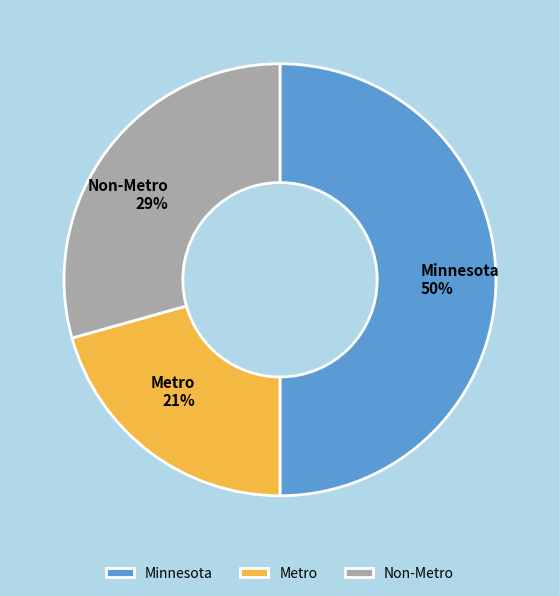

Combined, do Minnesota and Metro account for over 50%?

Yes